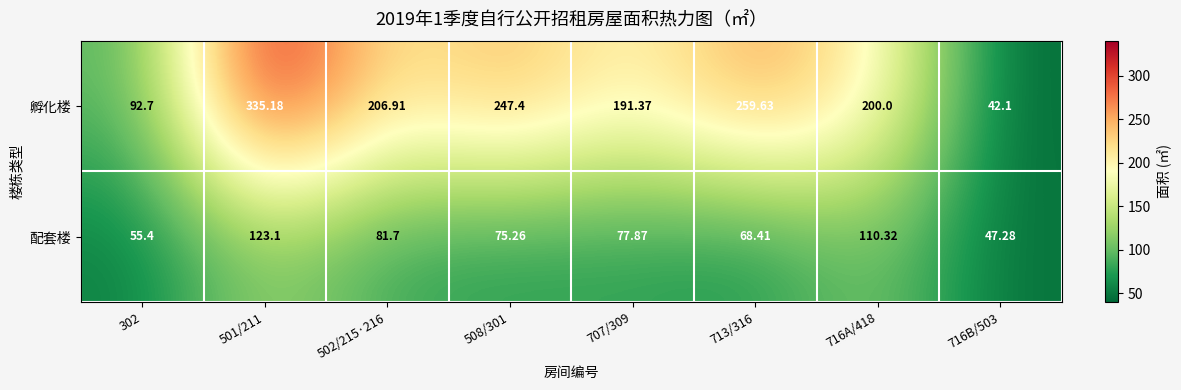

Which series has the widest spread of values?

孵化楼